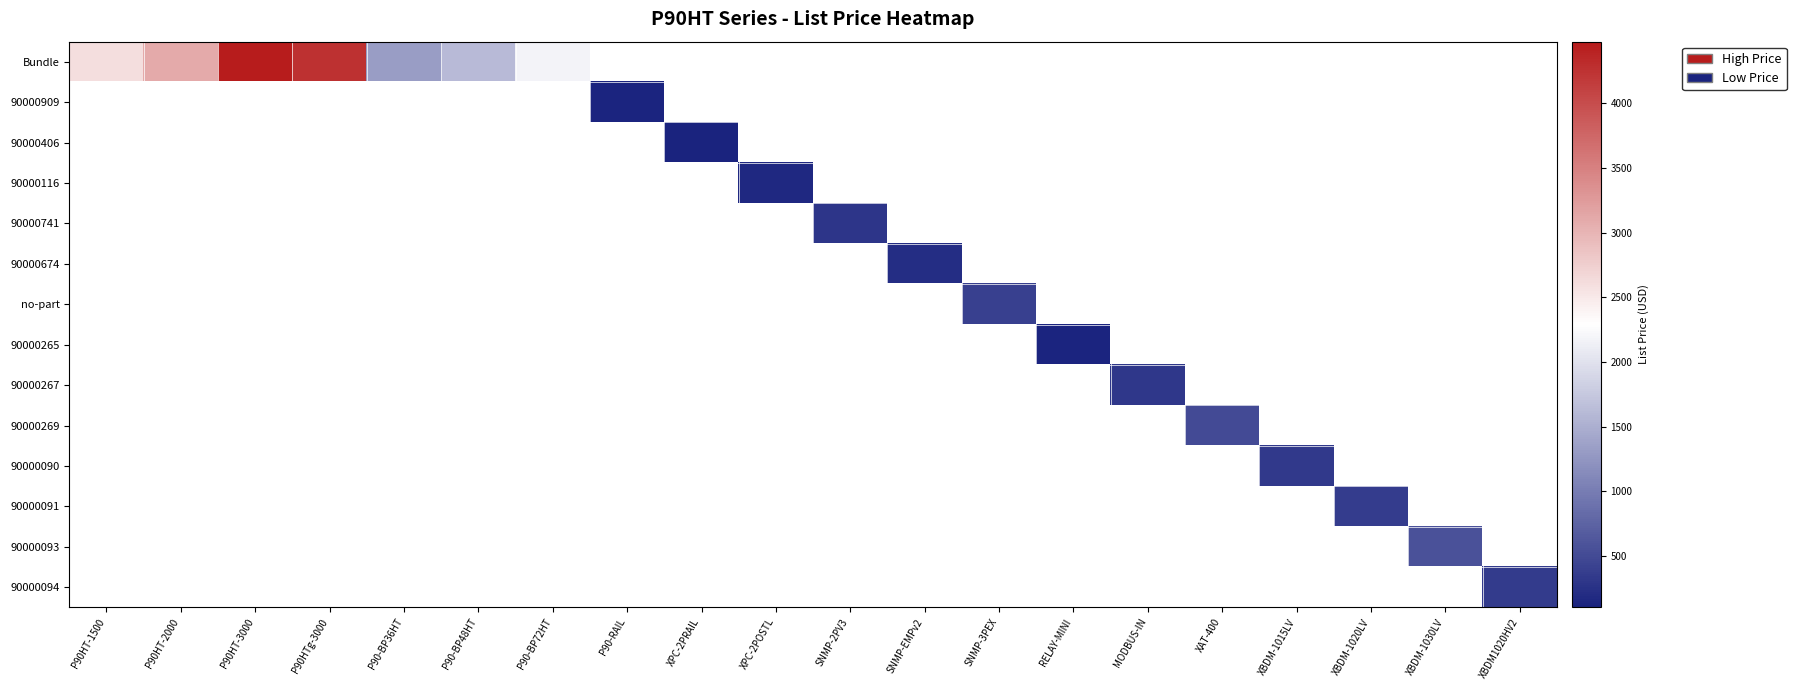

At which label does Bundle reach its minimum?

P90-BP36HT